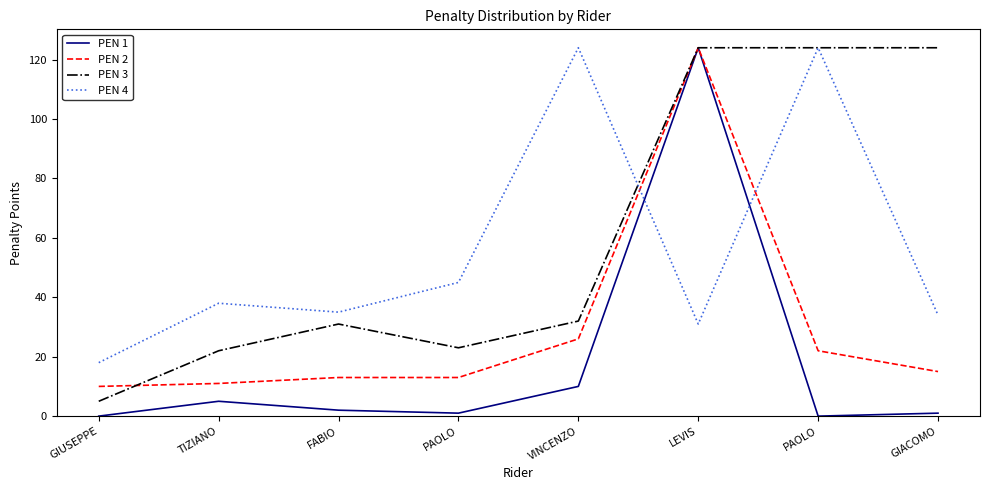

Reading left to right, what are all the values shown in this chart?

PEN 1: 0	5	2	1	10	124	0	1
PEN 2: 10	11	13	13	26	124	22	15
PEN 3: 5	22	31	23	32	124	124	124
PEN 4: 18	38	35	45	124	31	124	34